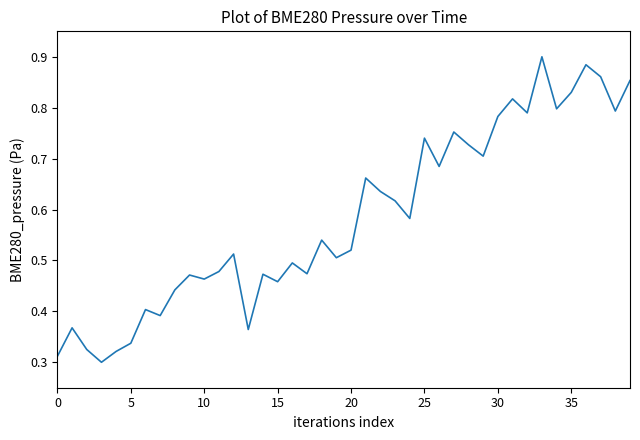

How many interior local valleys (lower than both neighbors) does the data have?

13